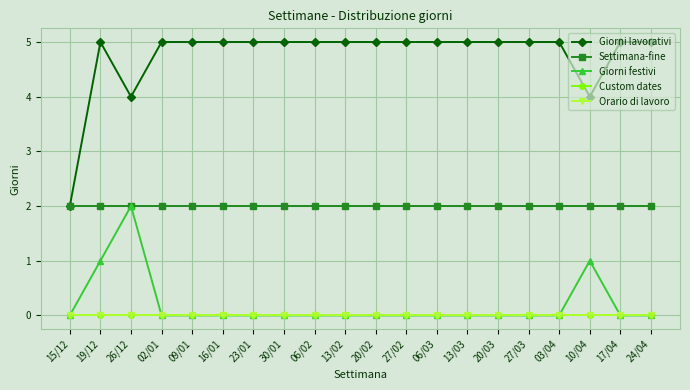

What is the label of the 8th point from the left?

30/01